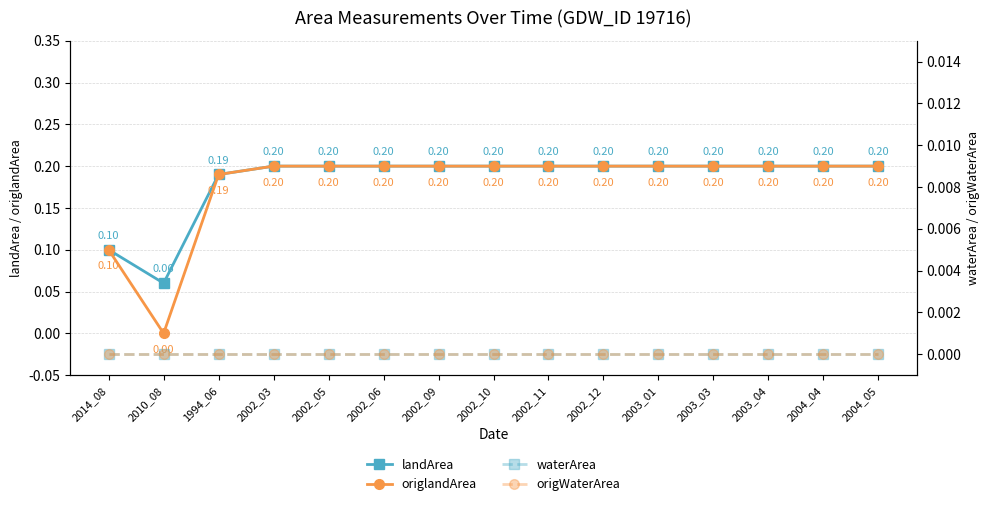

What position from the right is 1994_06?

13